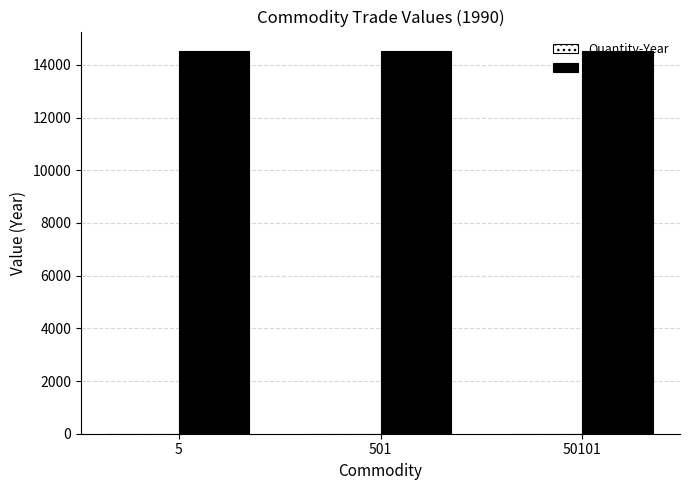

Where is Quantity-Year nearest to the value 0?

5